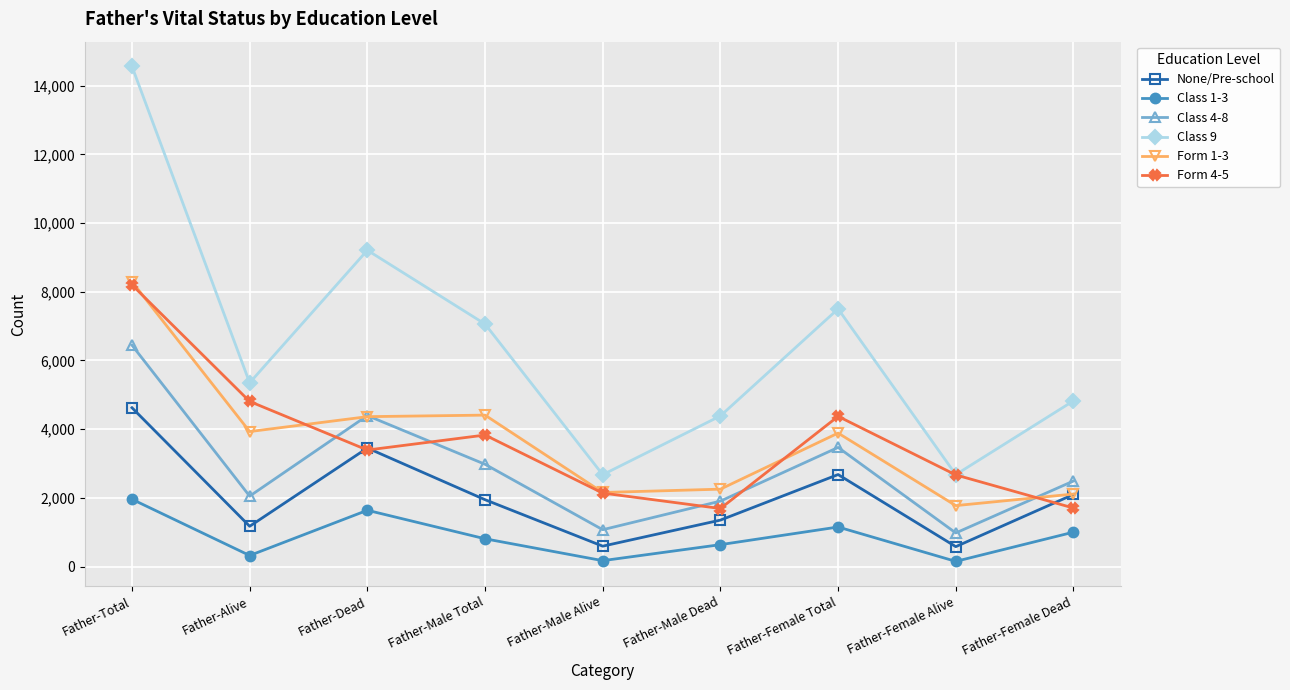

Which series has the largest total across all categories?

Class 9